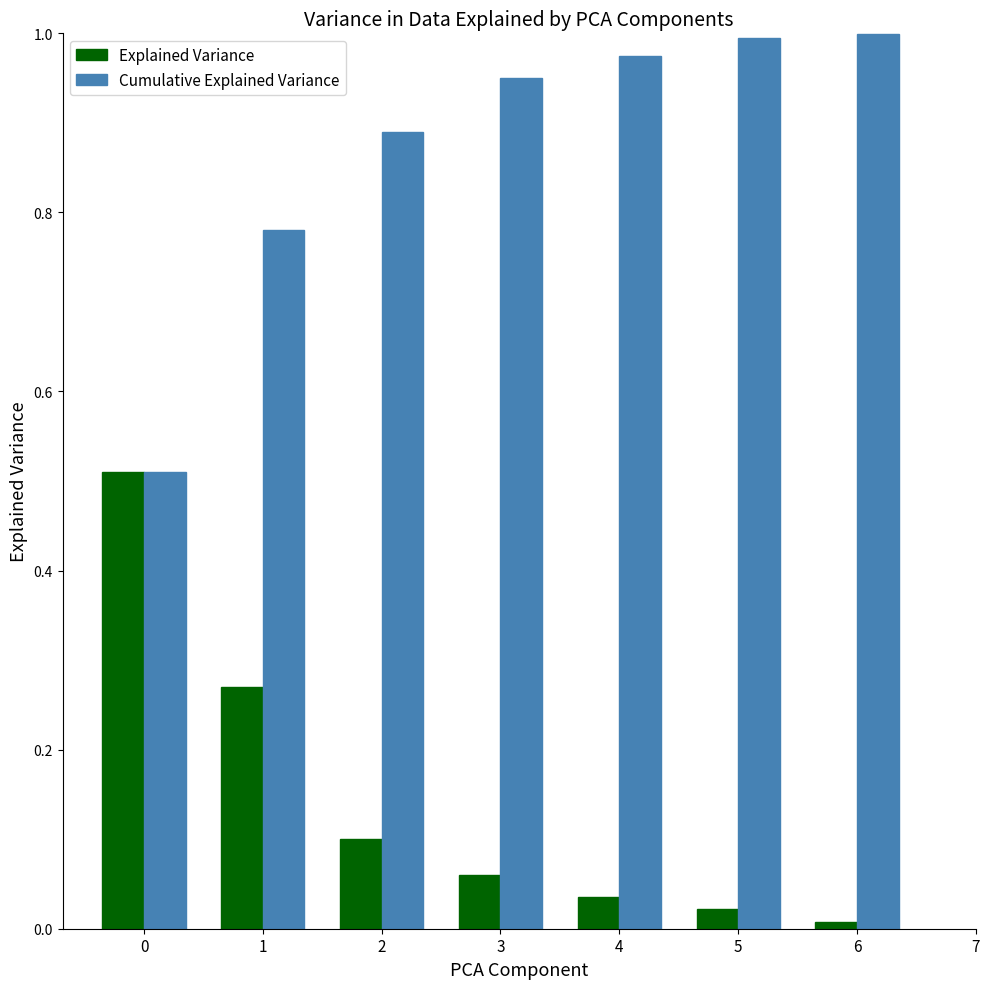

Rank the series by their maximum value, from highest to lowest.

Cumulative Explained Variance, Explained Variance